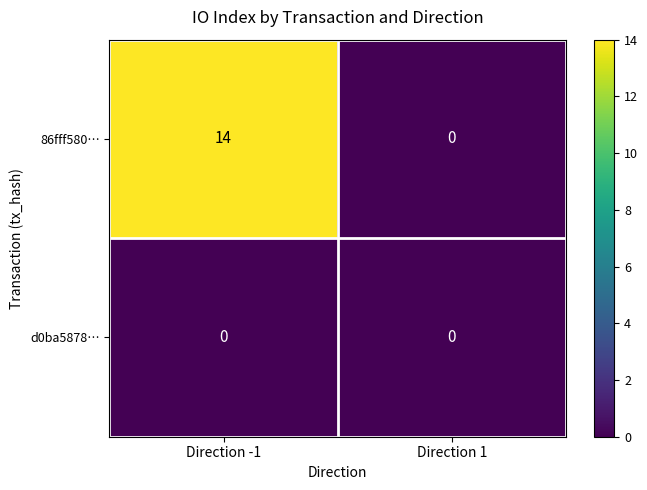

What is the greatest value displayed?

14